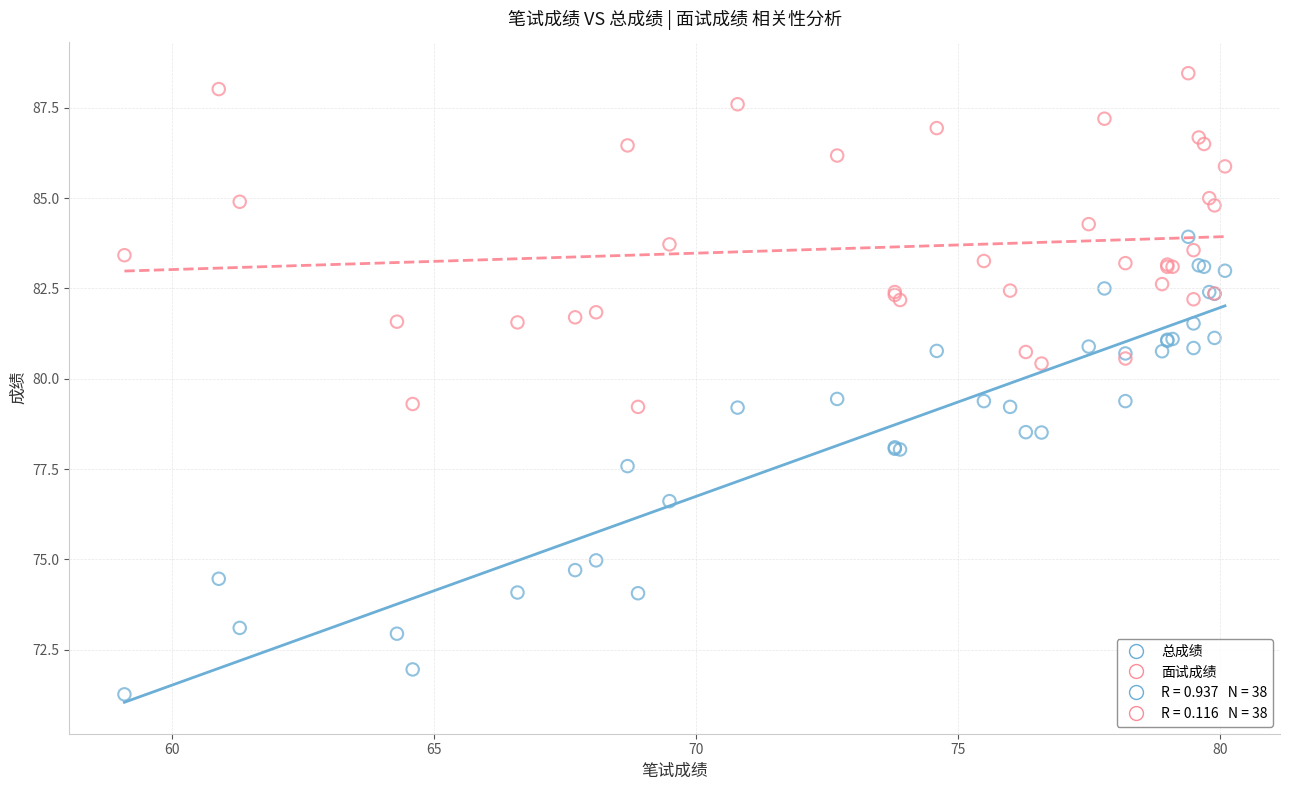

Which series reaches the maximum Y coordinate?

面试成绩